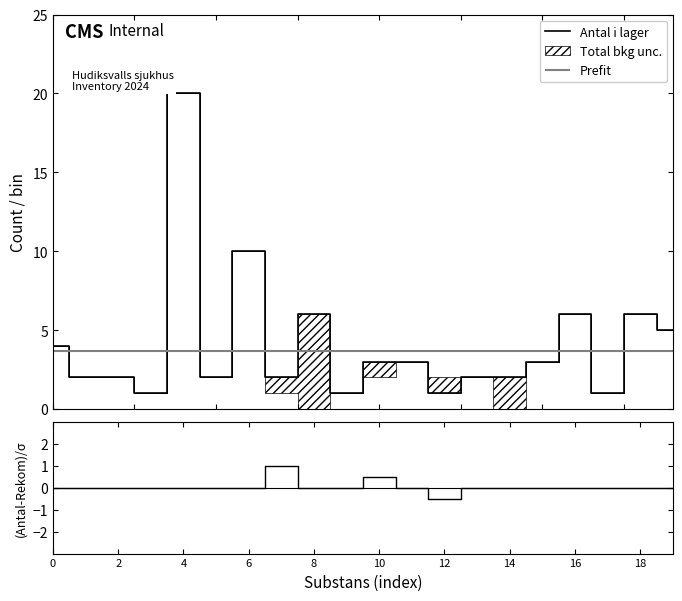

How many values in (Antal-Rekom)/Rekom are above zero?

2